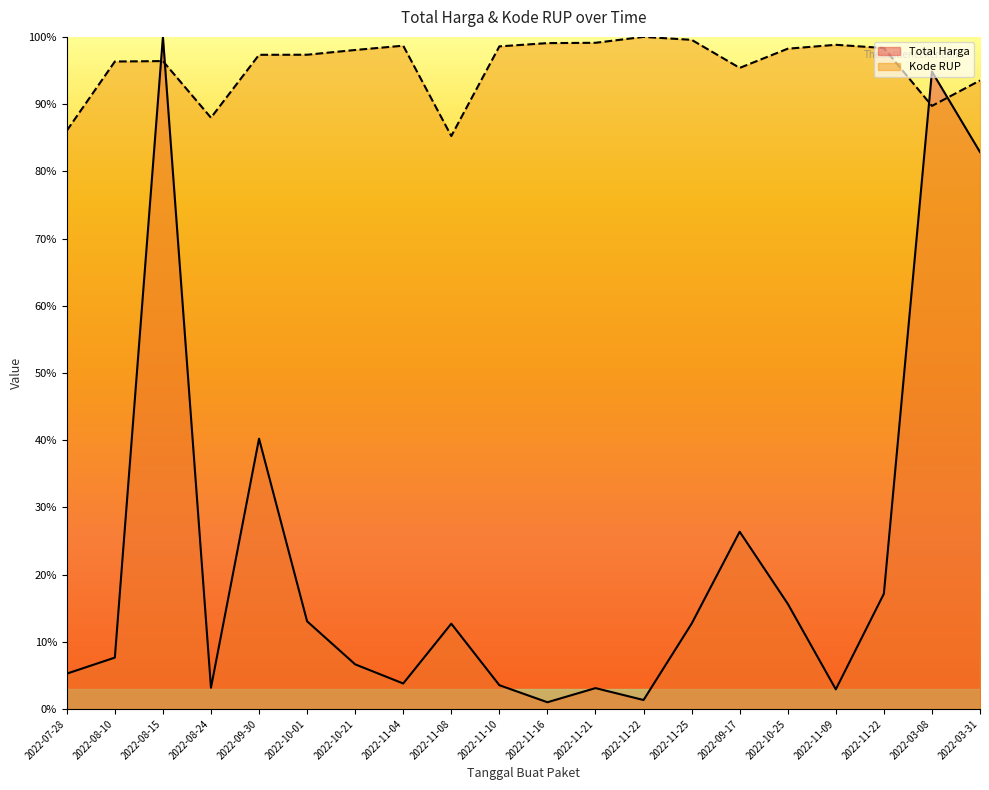

What is the difference between the Kode RUP values at 2022-07-28 and 2022-09-17?

0.1